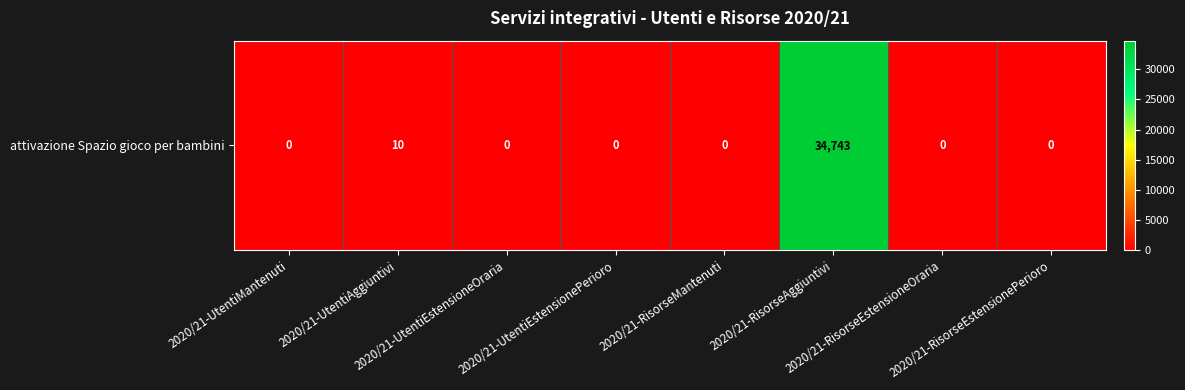

What is the greatest value displayed?

34743.1